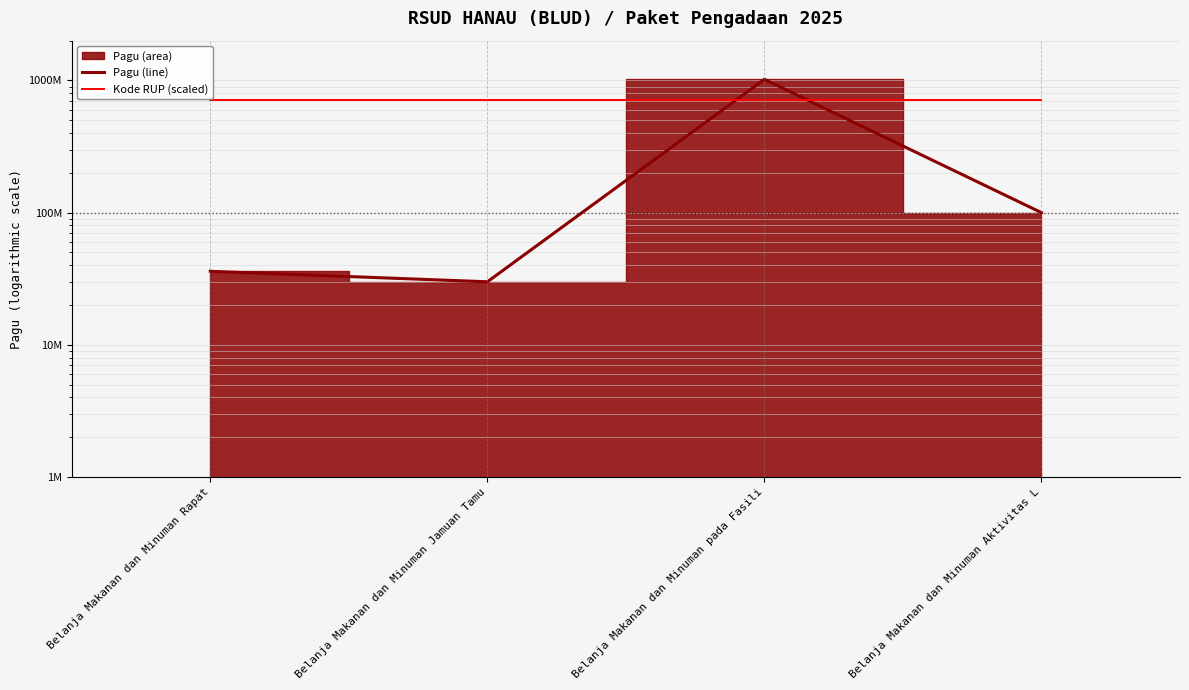

Where is Kode RUP (scaled) nearest to the value 713999935?

Belanja Makanan dan Minuman pada Fasili